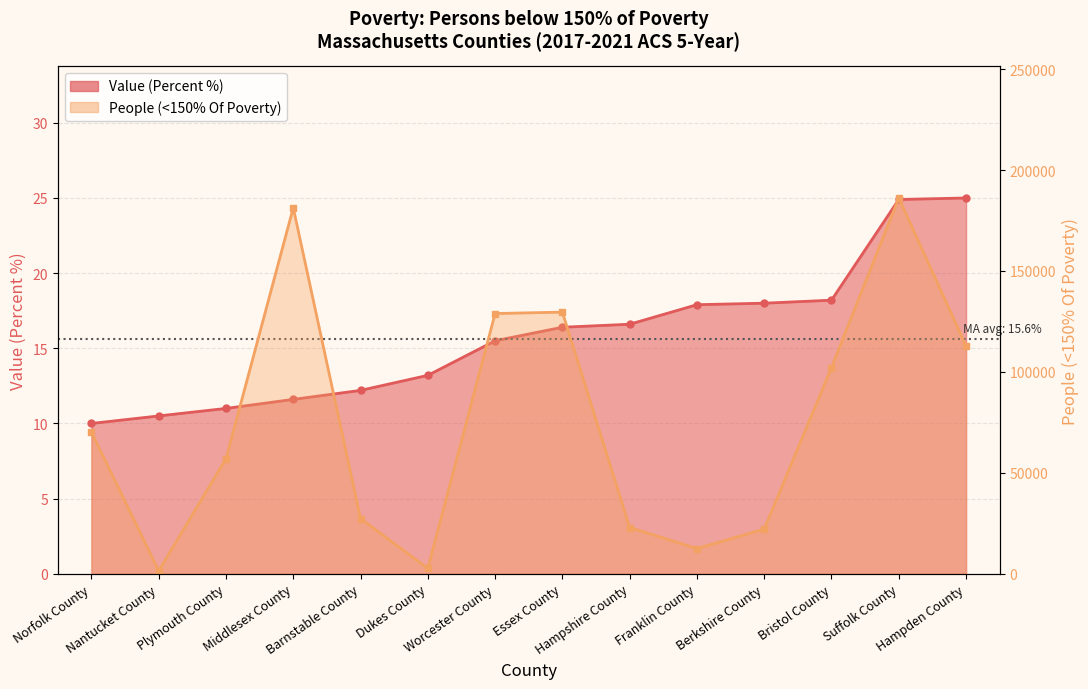

What is the greatest value displayed?

186147.0